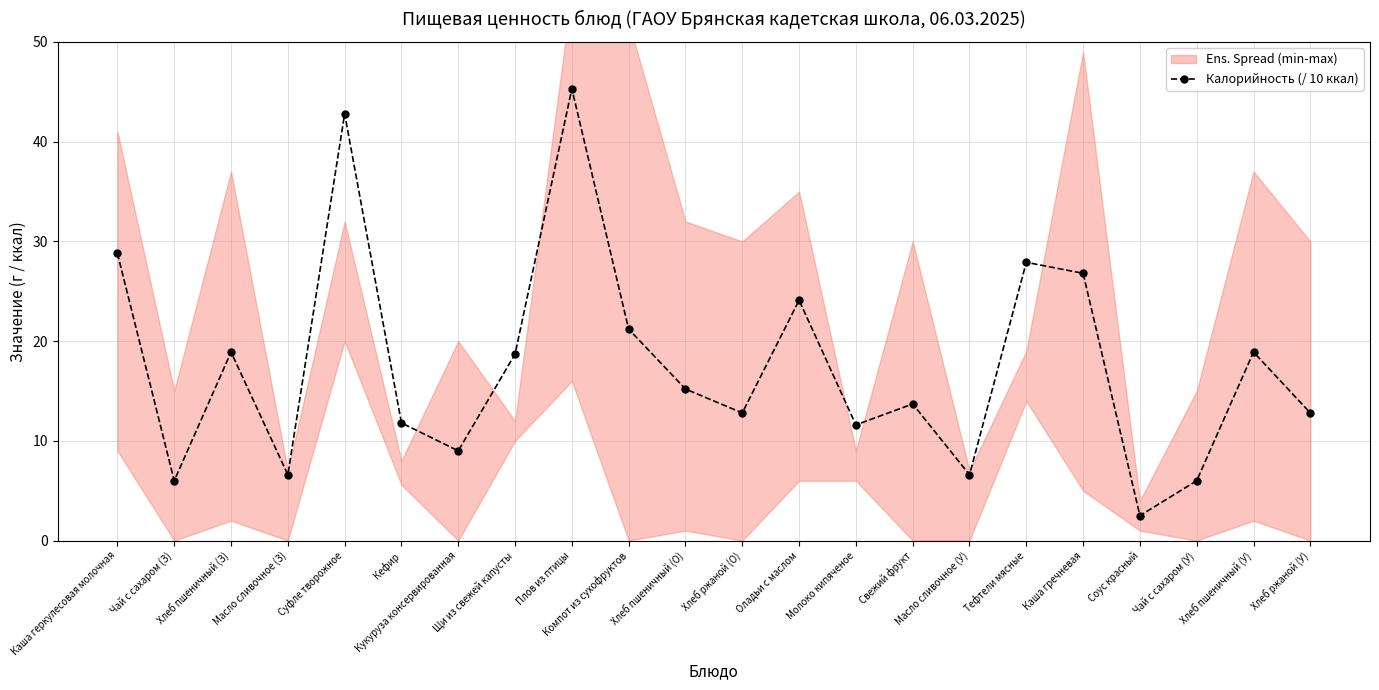

Is it true that the value at Хлеб ржаной (О) is 6.1?

False